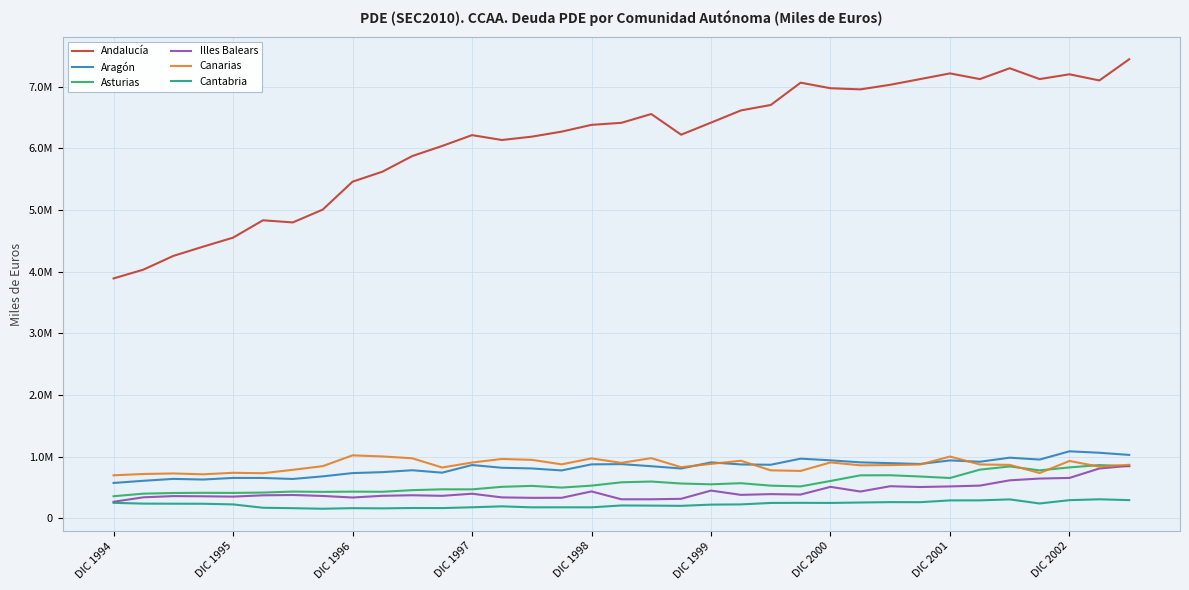

Does the chart have visible grid lines?

Yes